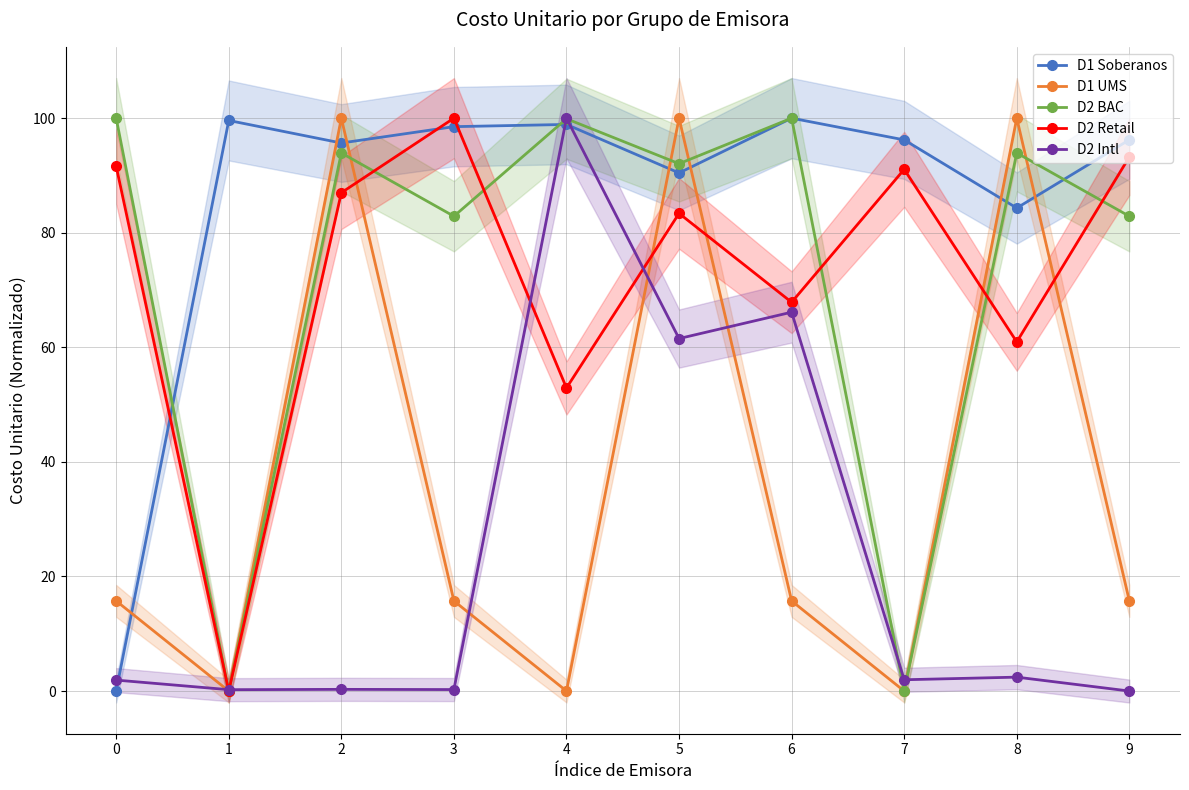

How many times do D2 BAC and D1 Soberanos cross each other?

4